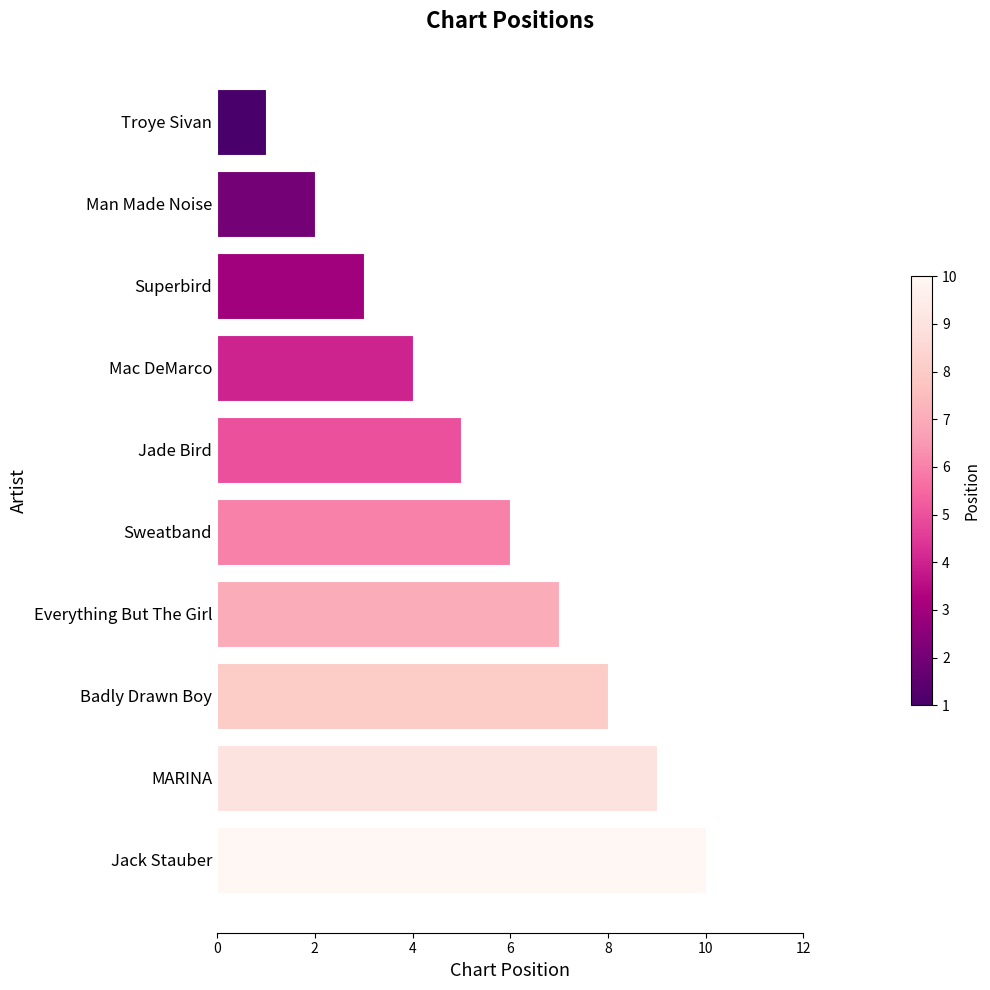

Reading top to bottom, what are all the values shown in this chart?

Troye Sivan=1	Man Made Noise=2	Superbird=3	Mac DeMarco=4	Jade Bird=5	Sweatband=6	Everything But The Girl=7	Badly Drawn Boy=8	MARINA=9	Jack Stauber=10